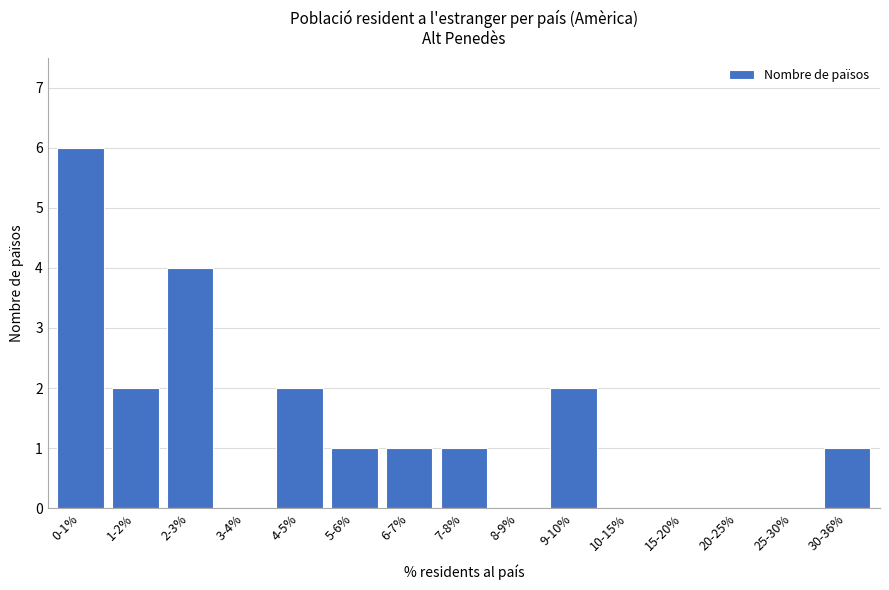

Reading right to left, extract all data points from this chart.

30-36%=1	25-30%=0	20-25%=0	15-20%=0	10-15%=0	9-10%=2	8-9%=0	7-8%=1	6-7%=1	5-6%=1	4-5%=2	3-4%=0	2-3%=4	1-2%=2	0-1%=6